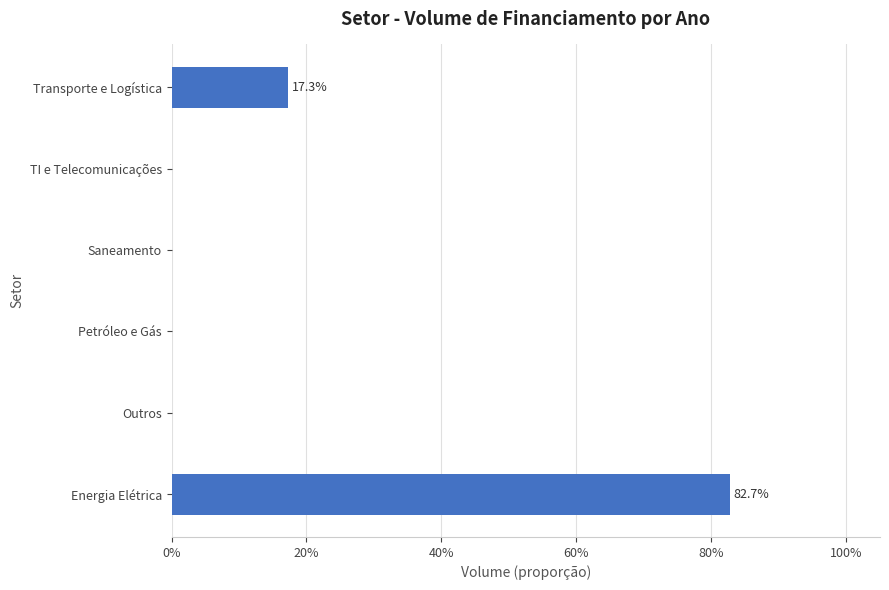

What is the maximum value shown in the chart?

0.8